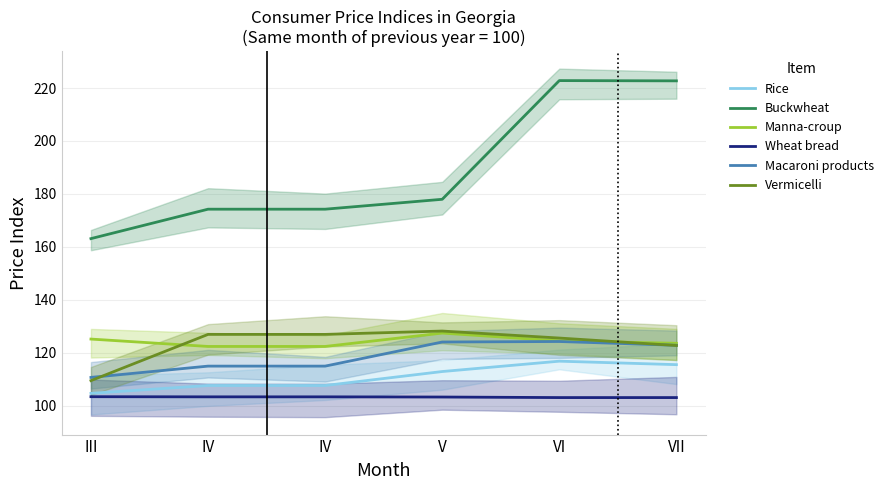

The Macaroni products series shows 115.0 at IV. True or false?

True